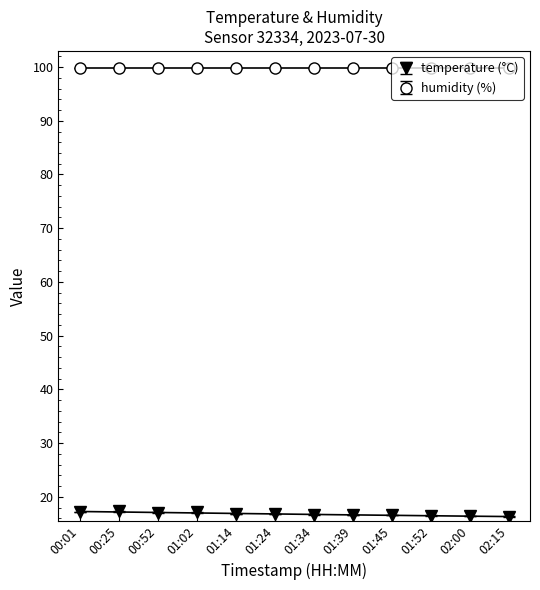

List the series in order of their overall mean, lowest first.

temperature, humidity